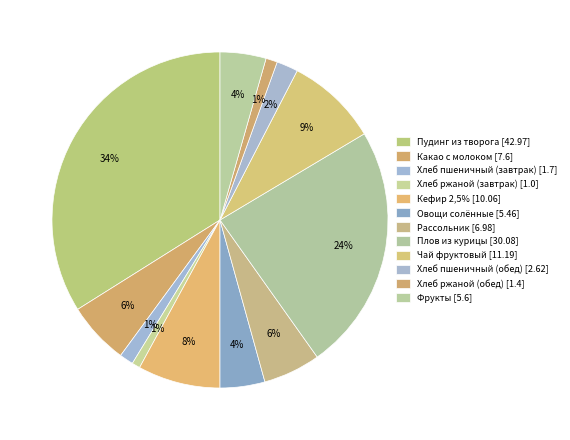

Is it true that Хлеб пшеничный (обед) is 2% of the pie?

True